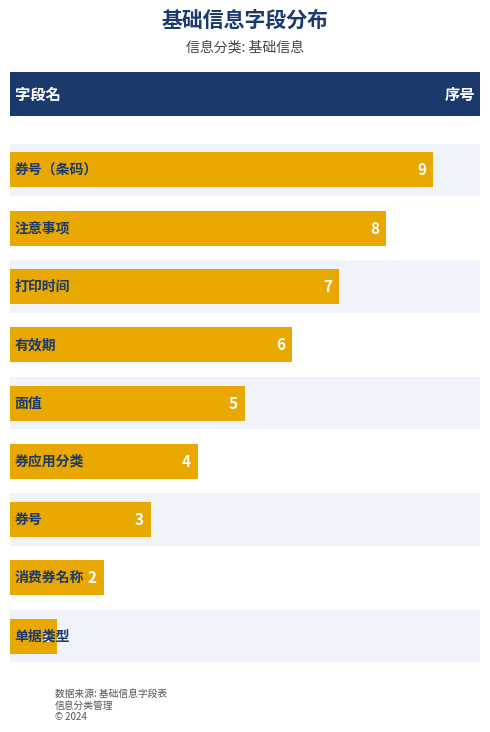

What is the minimum value shown in the chart?

1